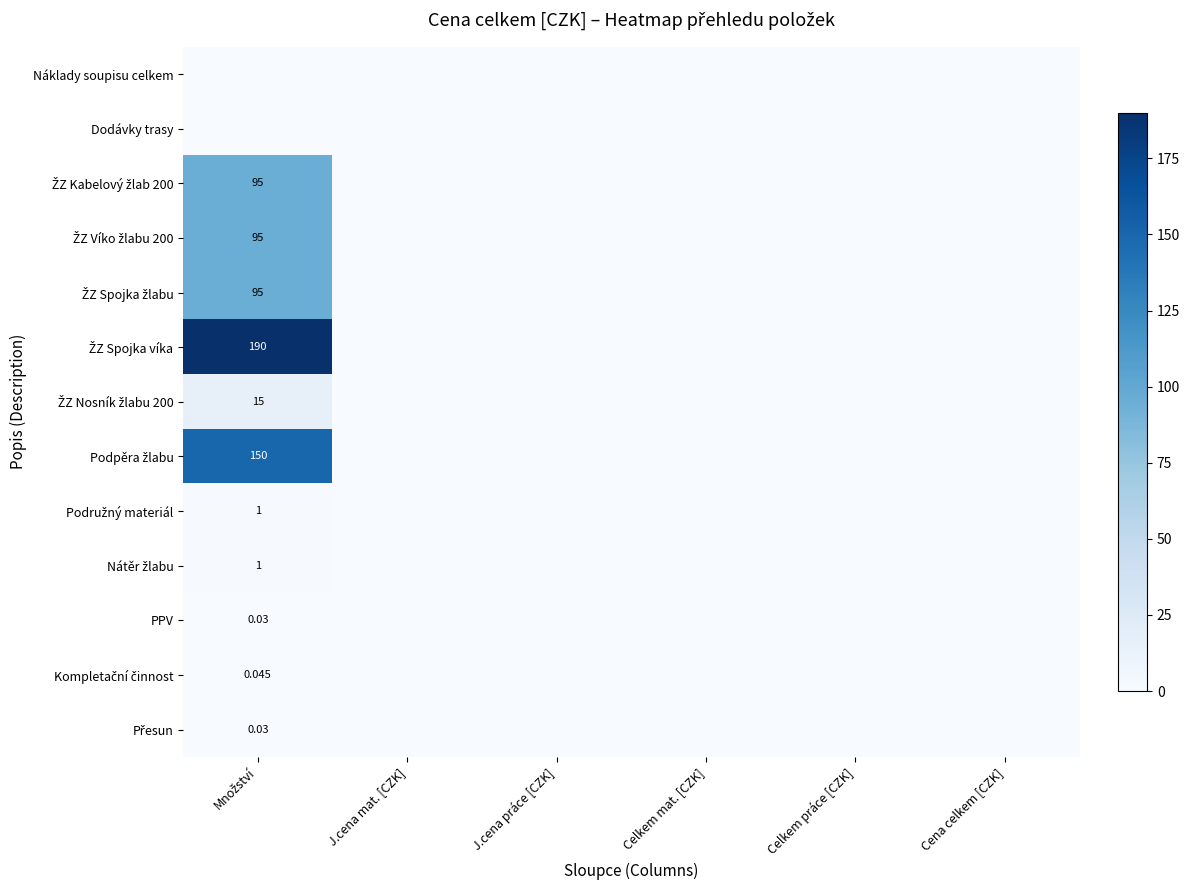

The value of ŽZ Spojka žlabu at Celkem práce [CZK] is 0.0. True or false?

True